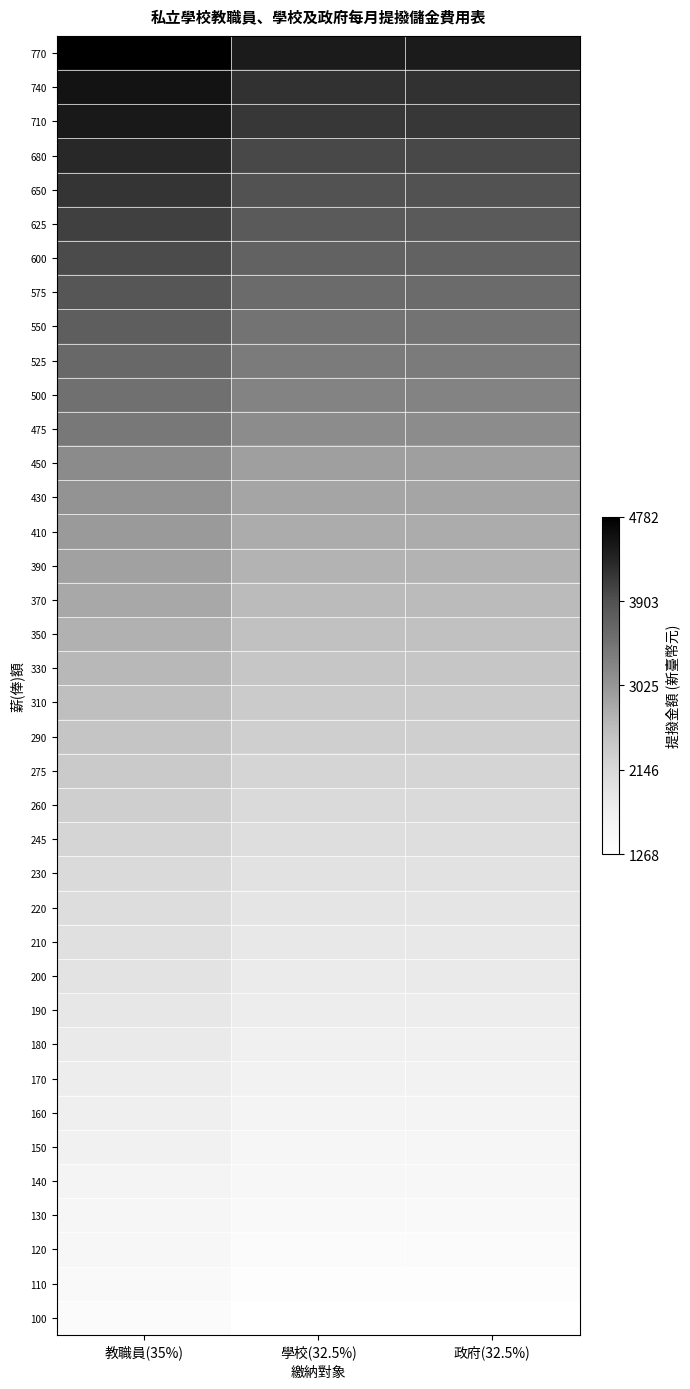

At which category does the chart reach its minimum across all series?

學校(32.5%)